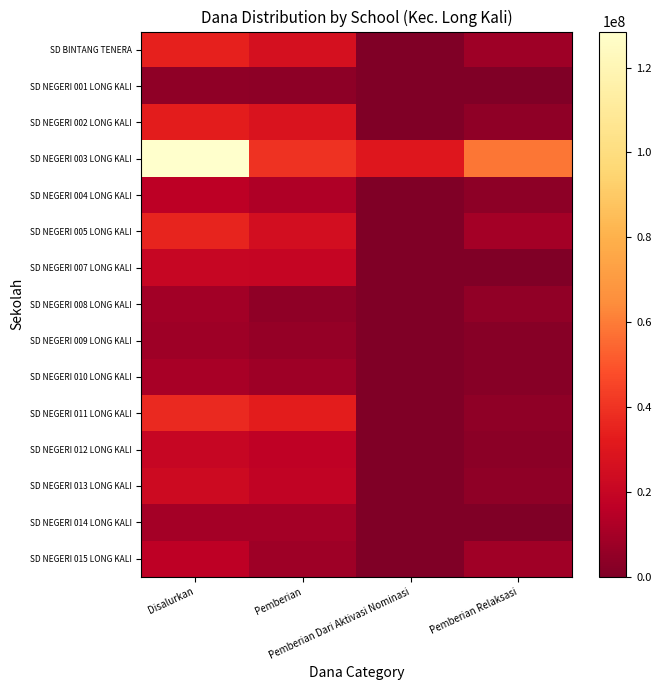

Between Disalurkan and Pemberian, which is larger?

Disalurkan